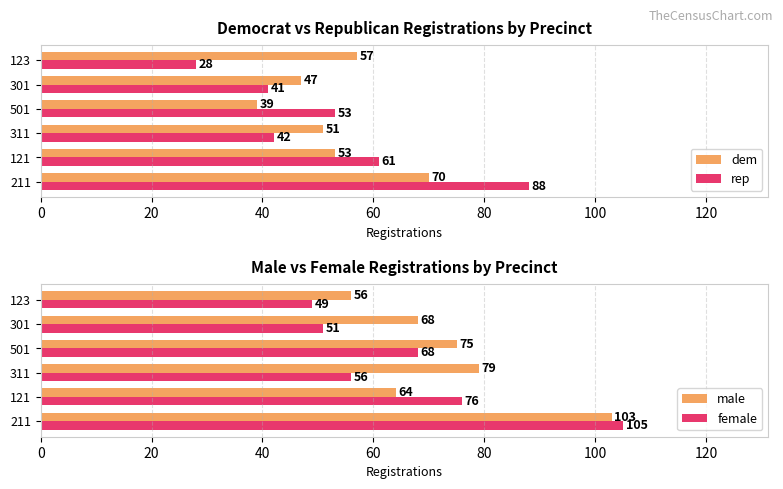

What is the minimum value for rep?

28